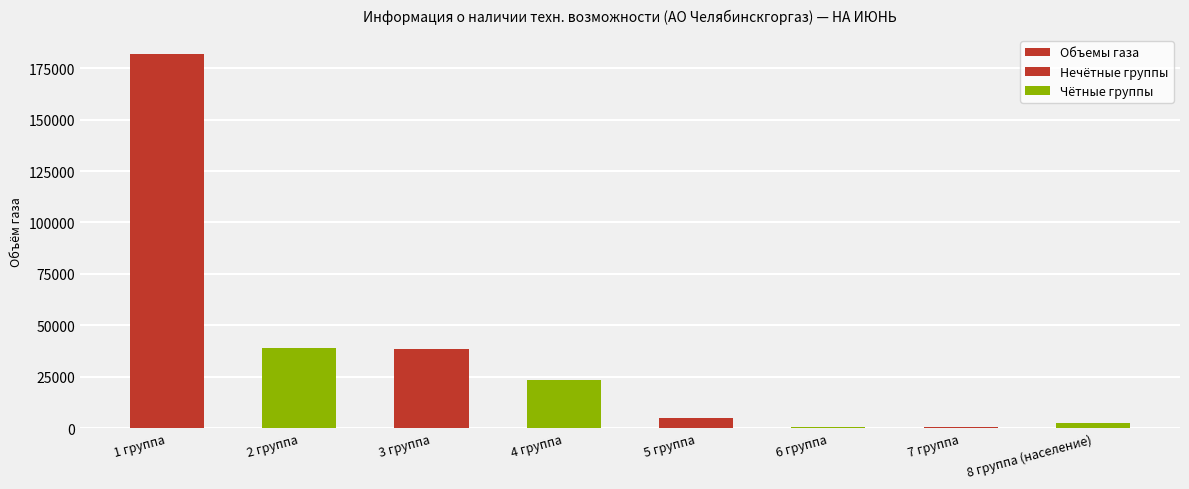

Are the bars grouped side by side (vs. stacked)?

No